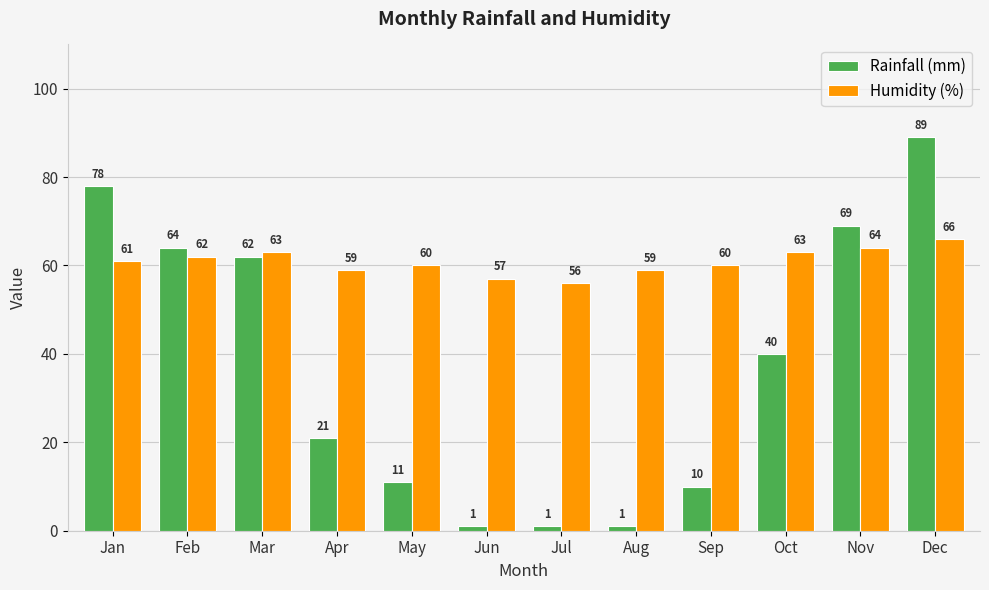

What is the smallest value displayed?

1